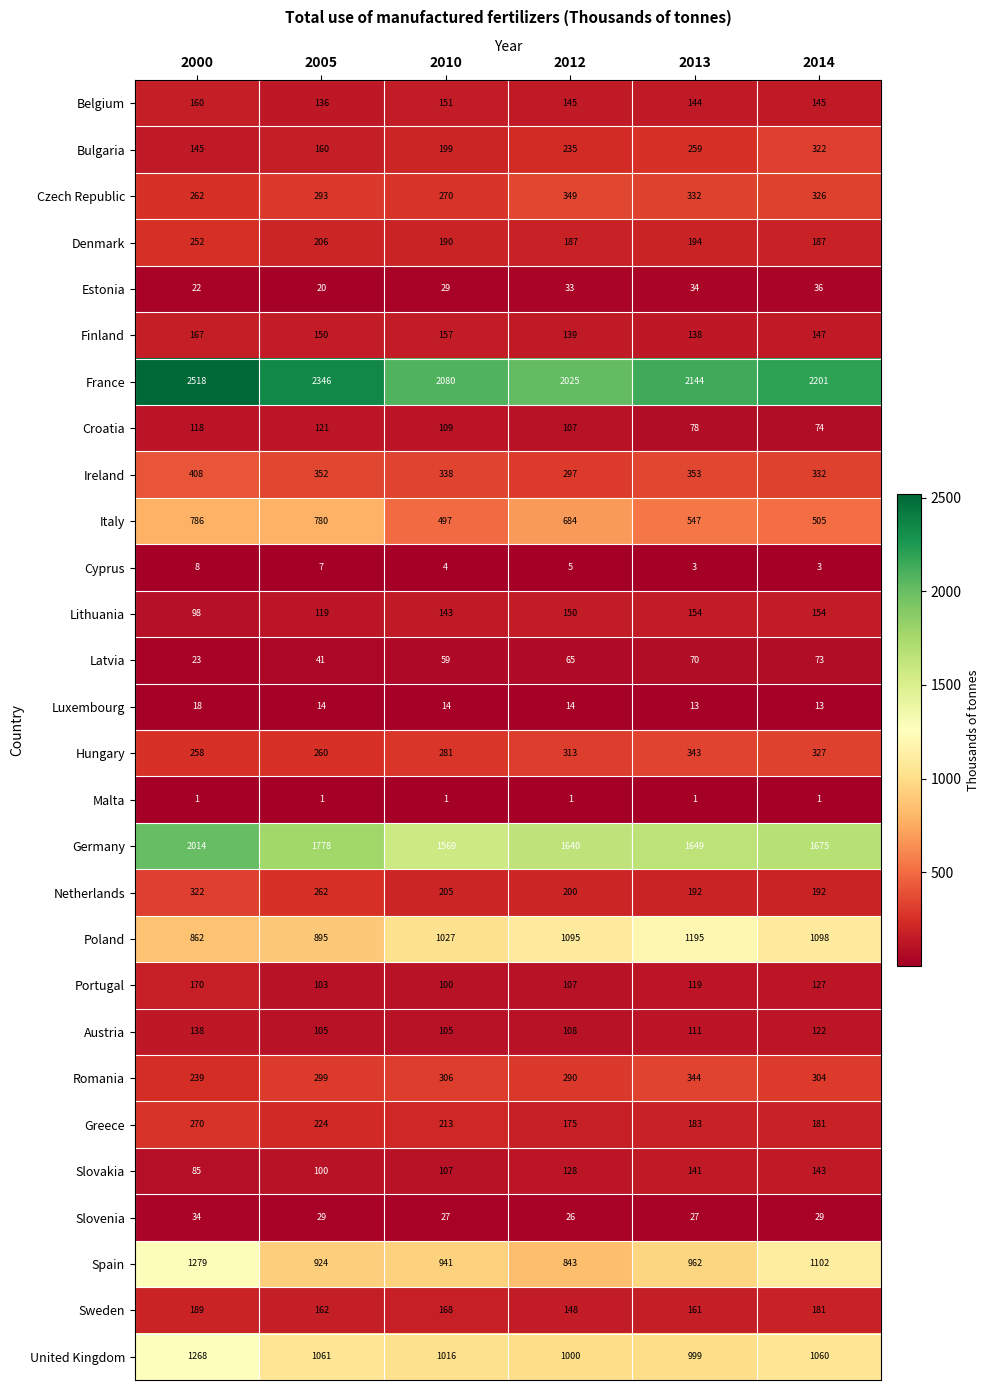

How many distinct data groups are displayed?

28